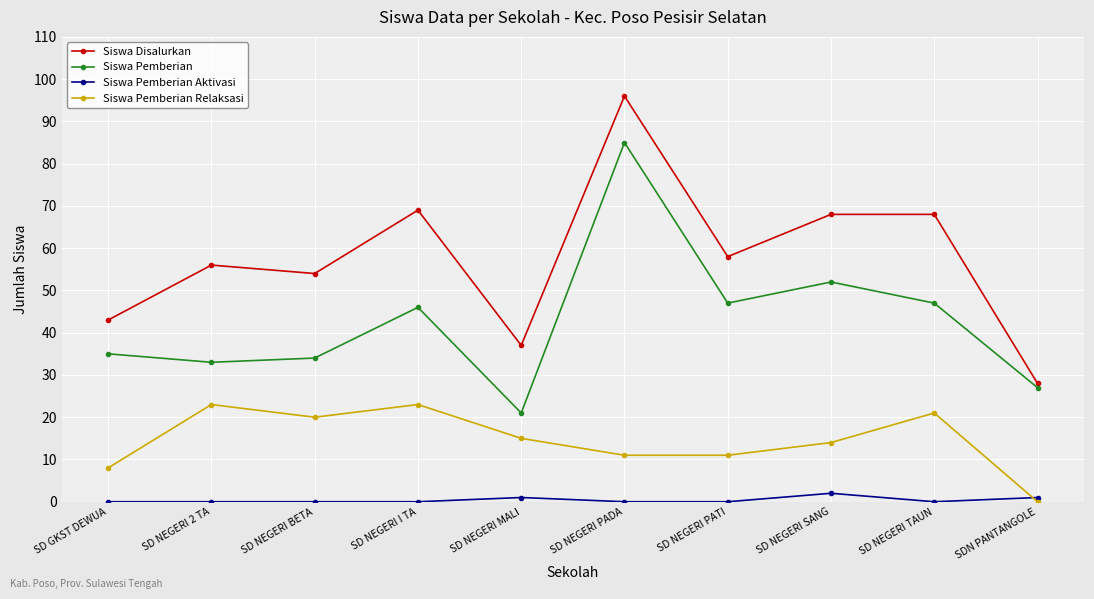

Where is Siswa Disalurkan nearest to the value 62?

SD NEGERI PATI